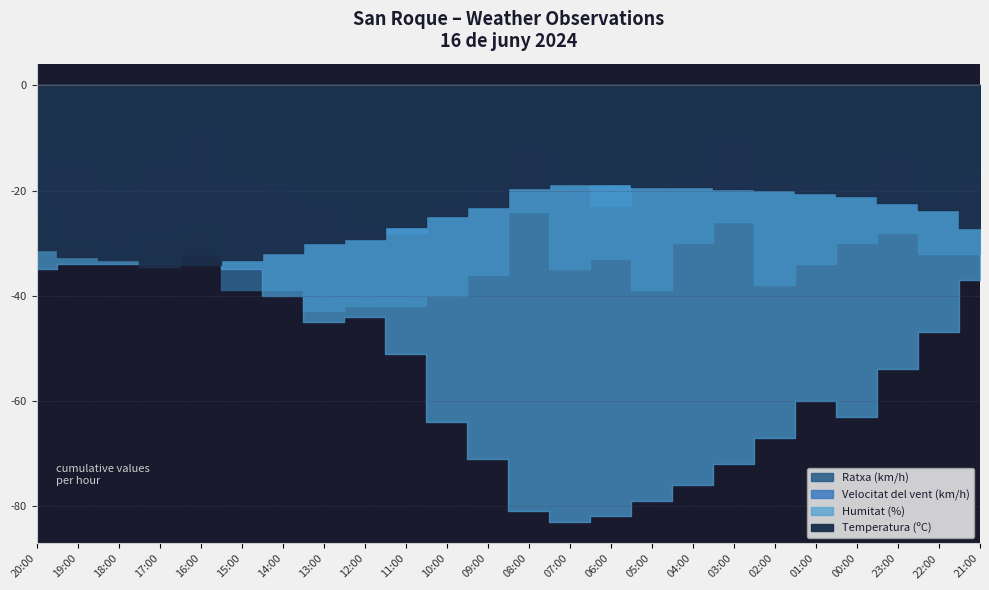

What is the sum of all Velocitat del vent (km/h) values?

430.0